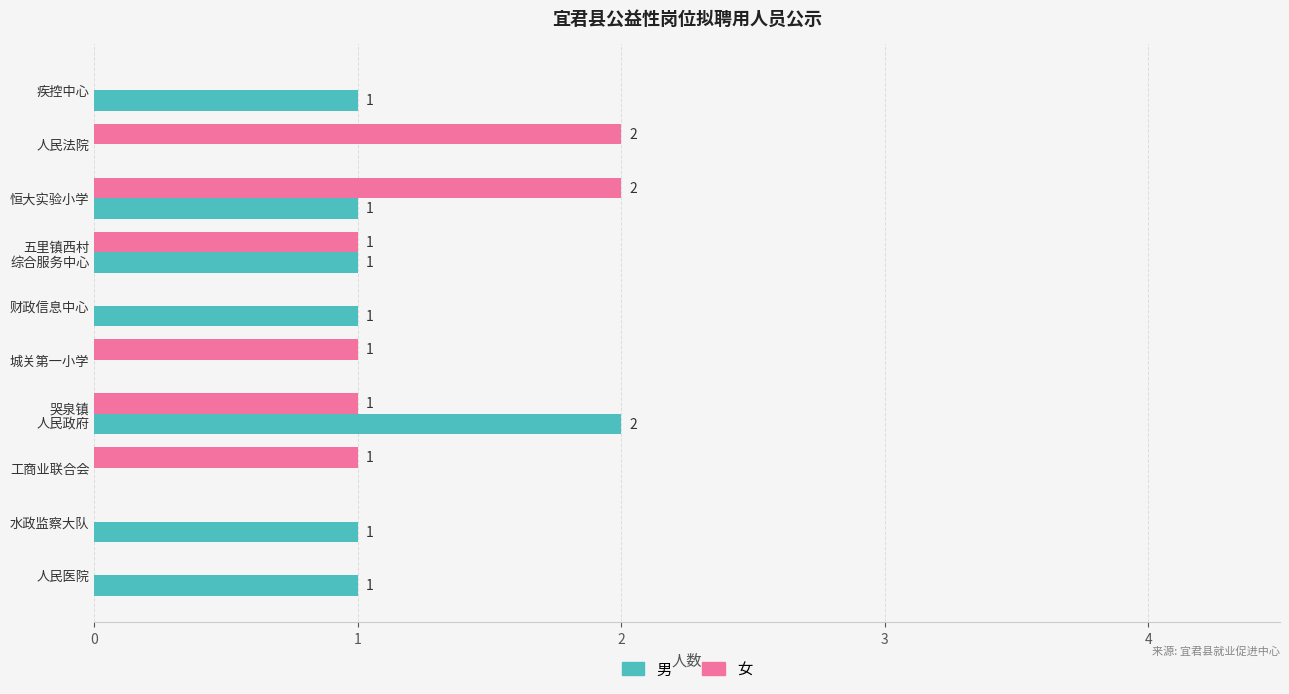

How many 男 values are between 0 and 1?

9